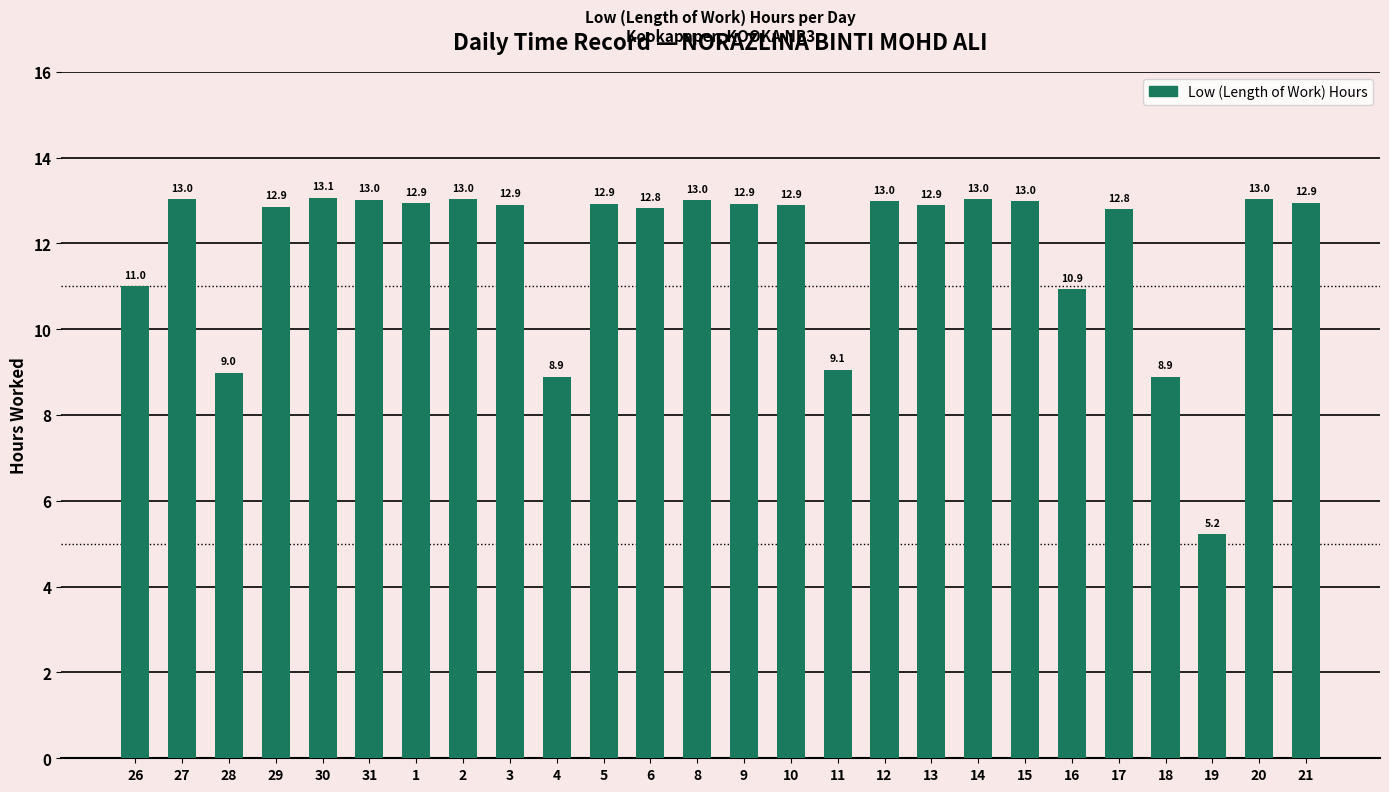

Approximately how many times larger is the value at 13 compared to 14?

1.0